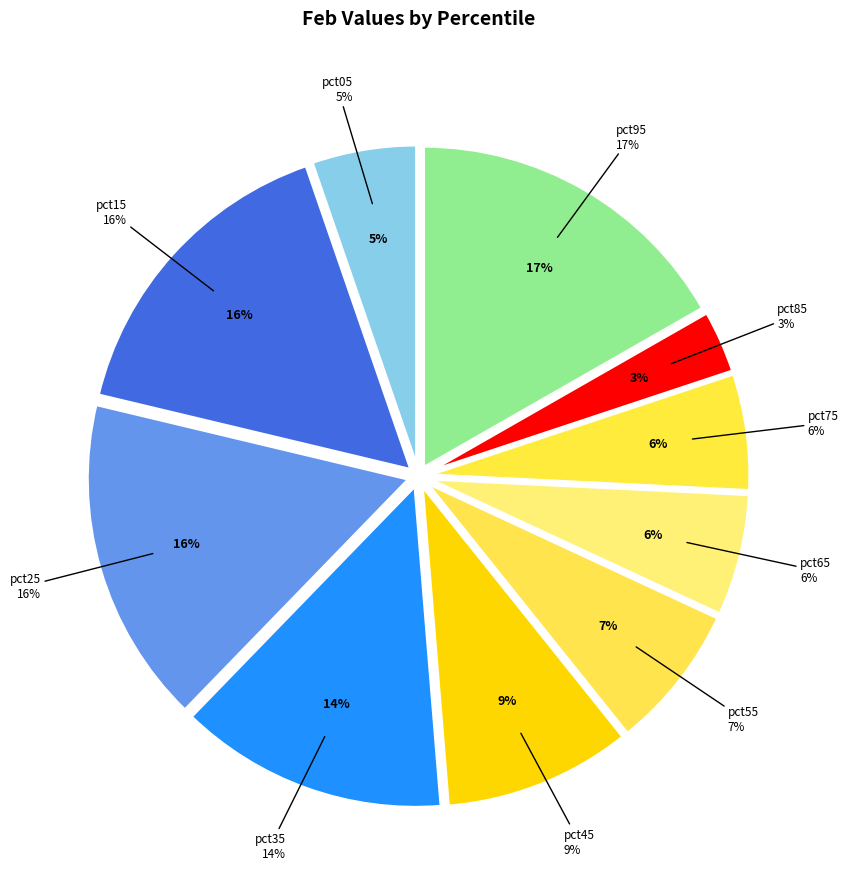

What is the total percentage of pct95 and pct15?

32.7%